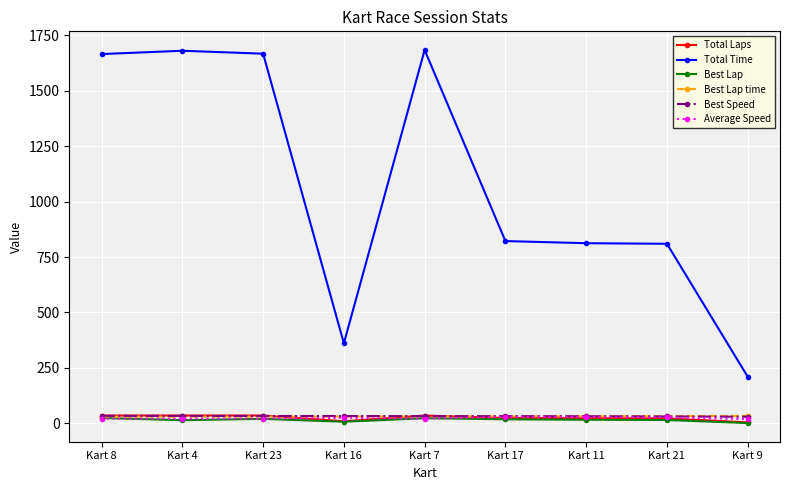

Where is Total Time nearest to the value 947?

Kart 17